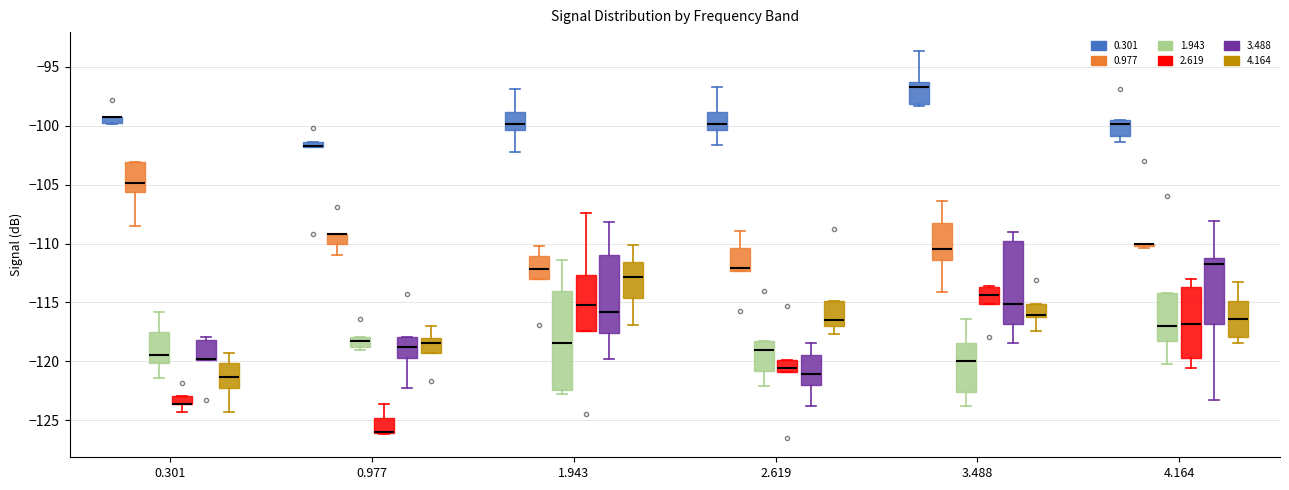

Where does the median line of the box for 4.164 (4.164) sit on the y-axis? The values are not printed on the chart, so give them approximately, as read against the axis.

-116.5